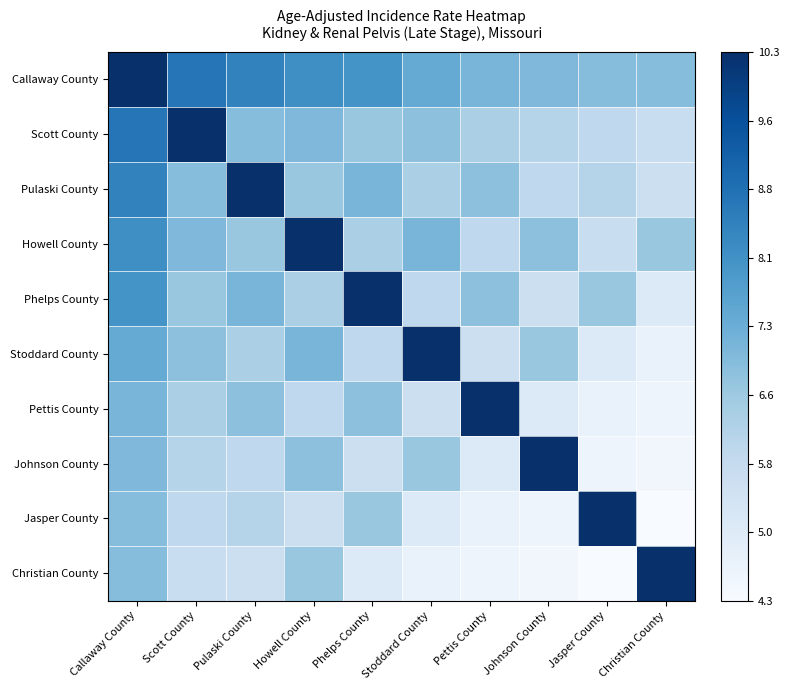

Rank the series at Howell County from highest to lowest value.

Howell County, Callaway County, Stoddard County, Scott County, Johnson County, Pulaski County, Christian County, Phelps County, Pettis County, Jasper County